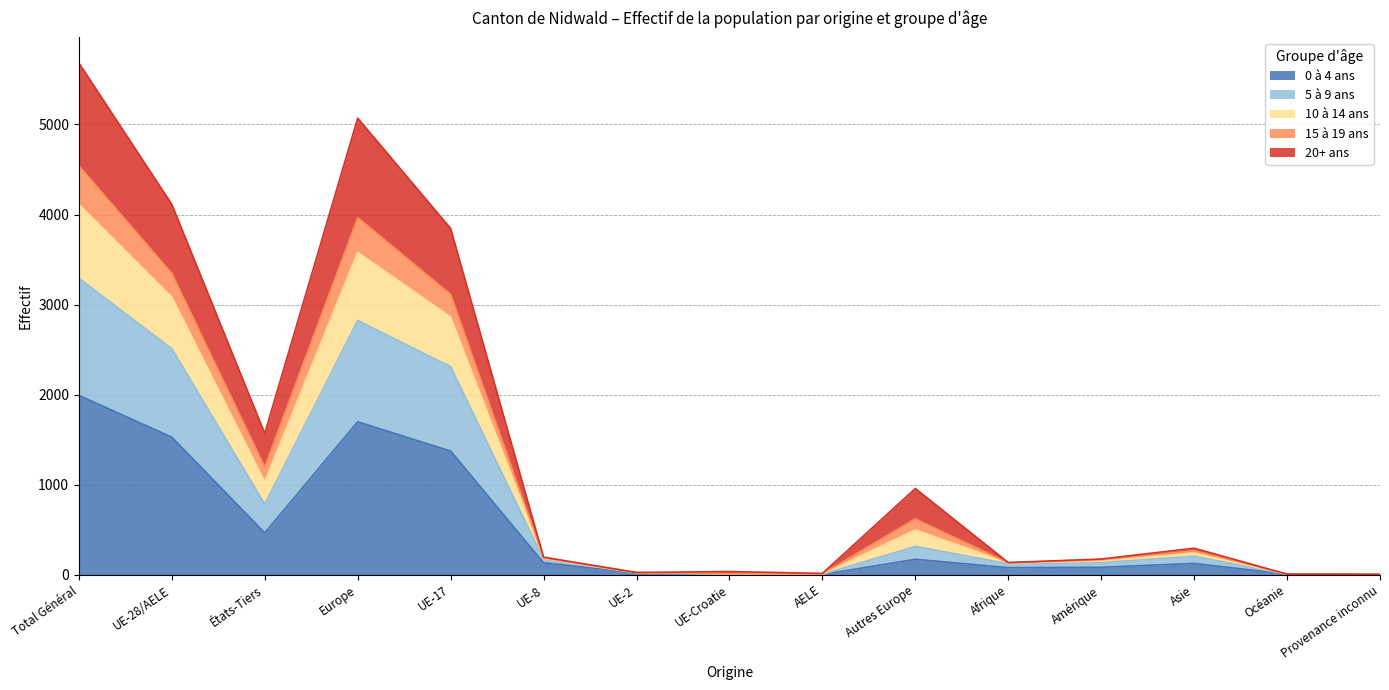

True or false: 0 à 4 ans has a value of 1698 at Europe.

True